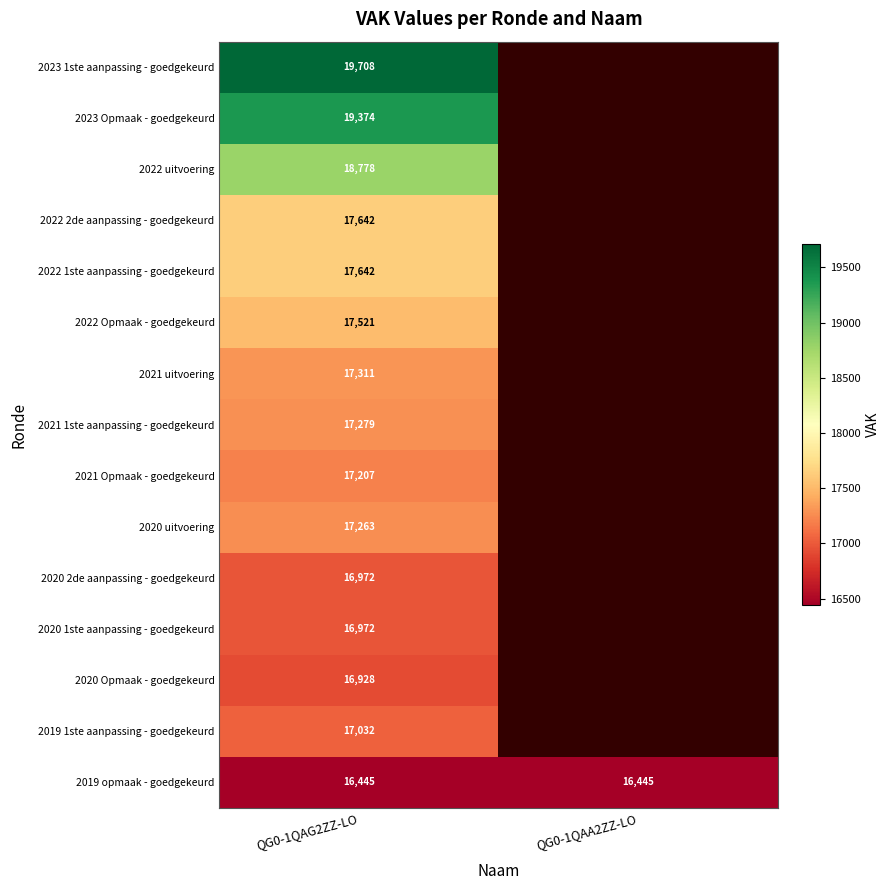

What is the smallest value displayed?

16445.0